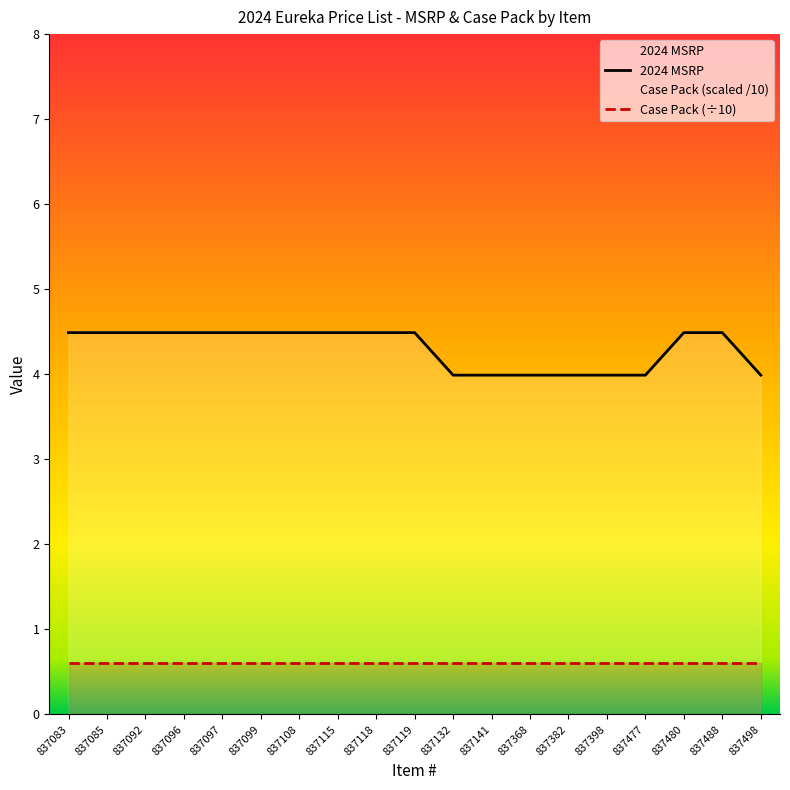

True or false: the data shows 2.3 at 837382.

False